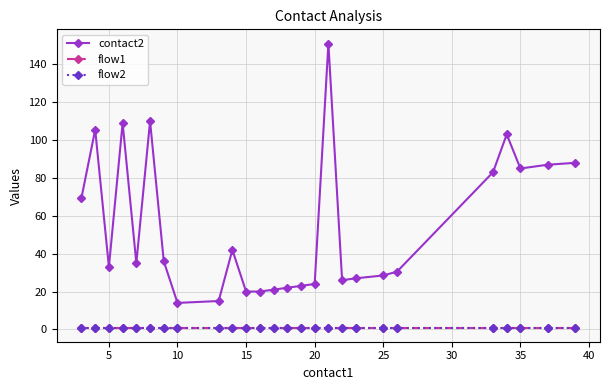

Rank the series by their maximum value, from highest to lowest.

contact2, flow1, flow2